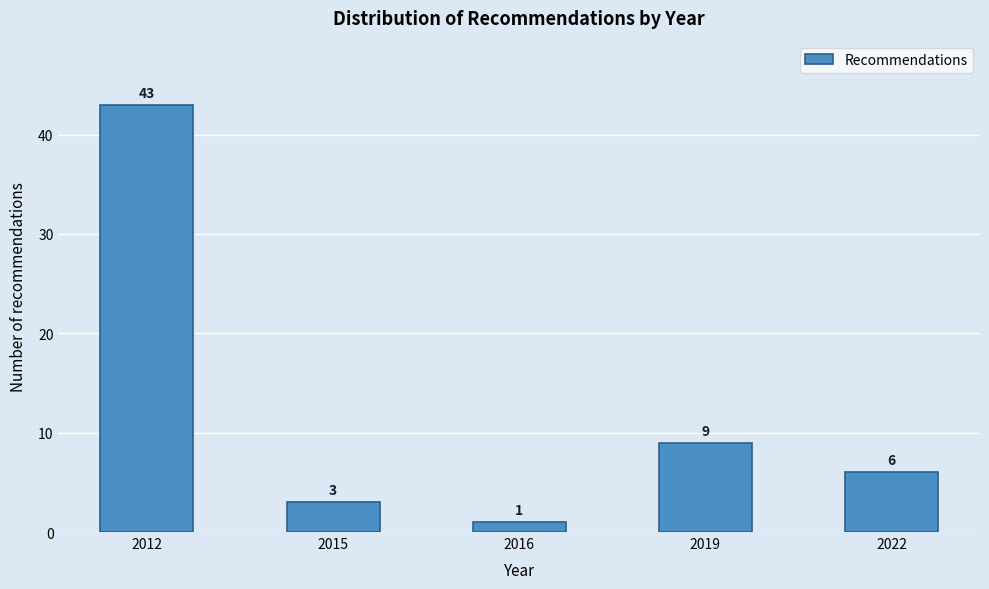

Reading right to left, extract all data points from this chart.

2022=6	2019=9	2016=1	2015=3	2012=43